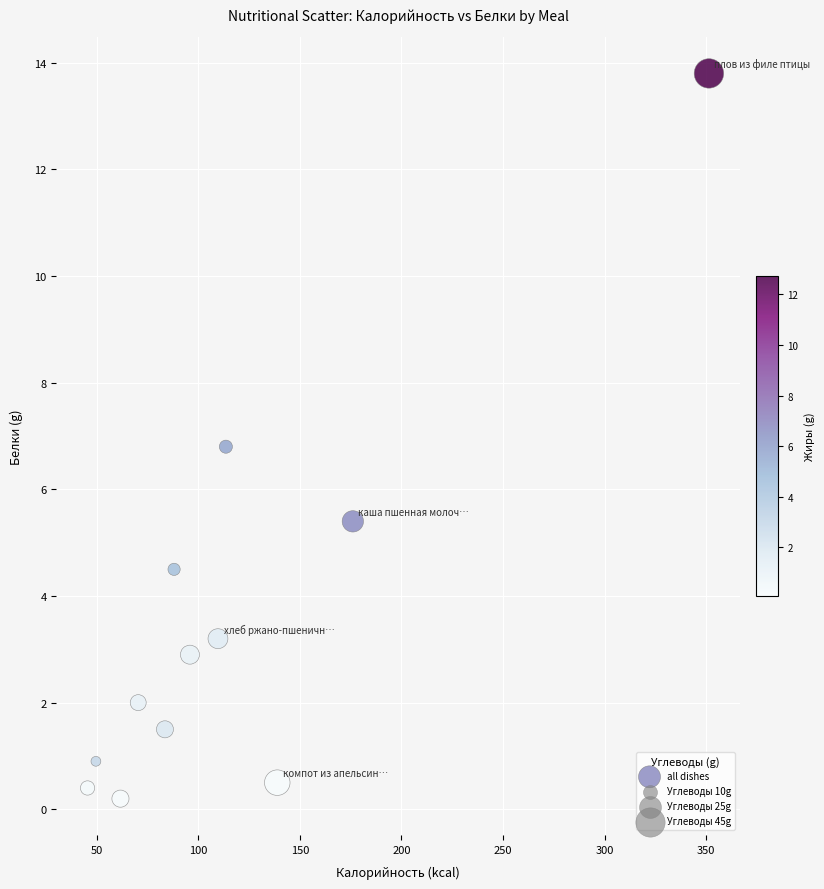

What Y value in the scatter plot is closest to 7?

6.8